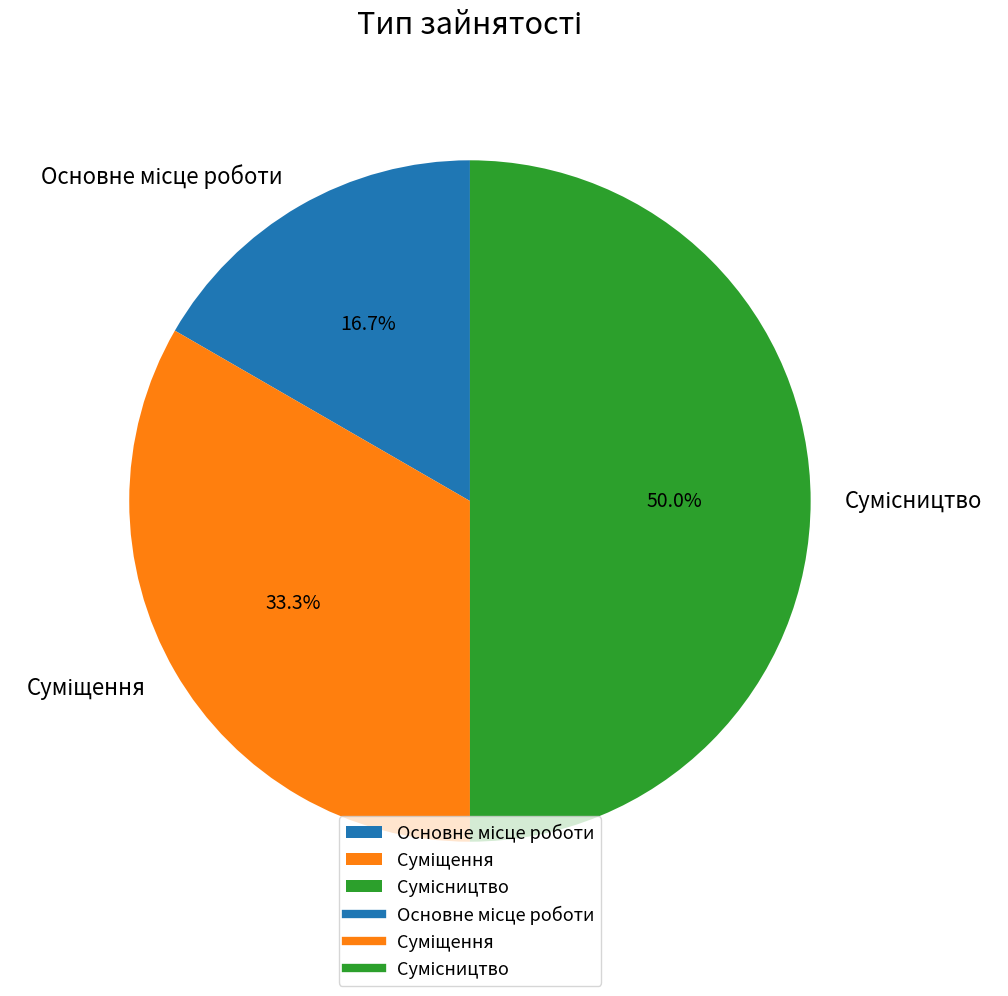

Count the number of slices in the pie.

3